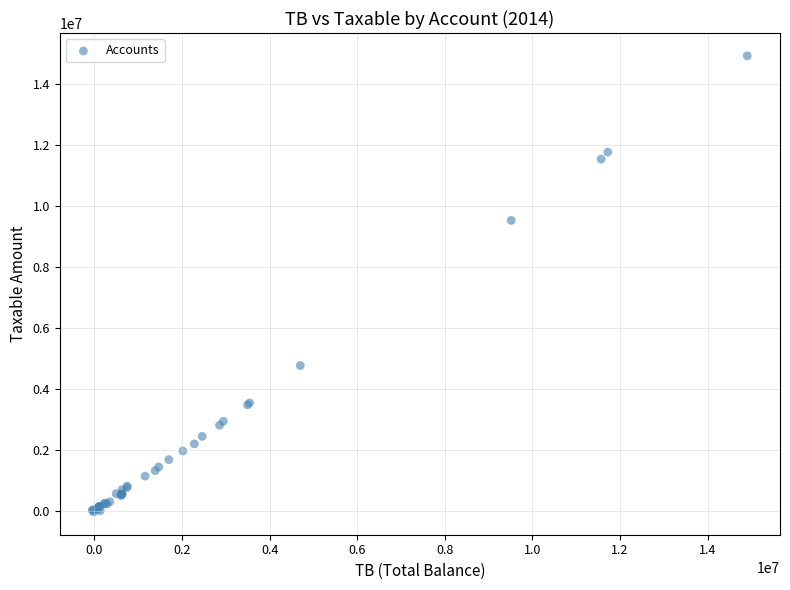

What Y value in the scatter plot is closest to 7446253?

9524925.4